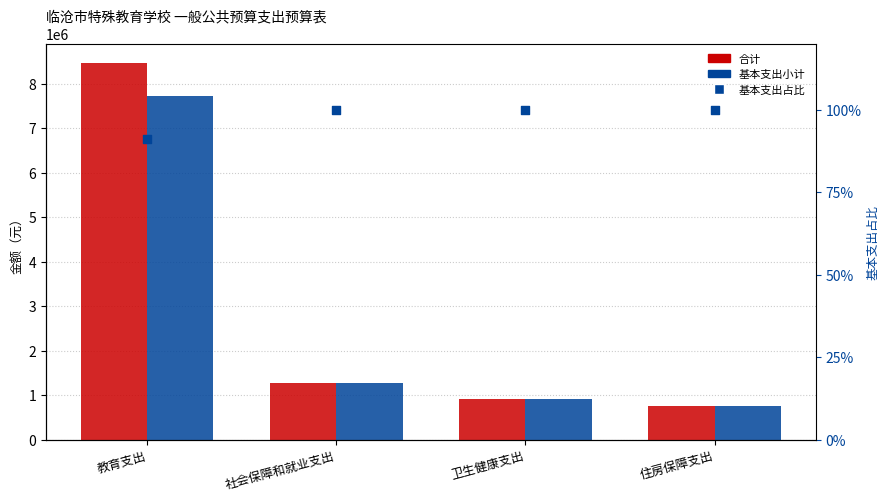

Which series contains the highest Y value?

合计